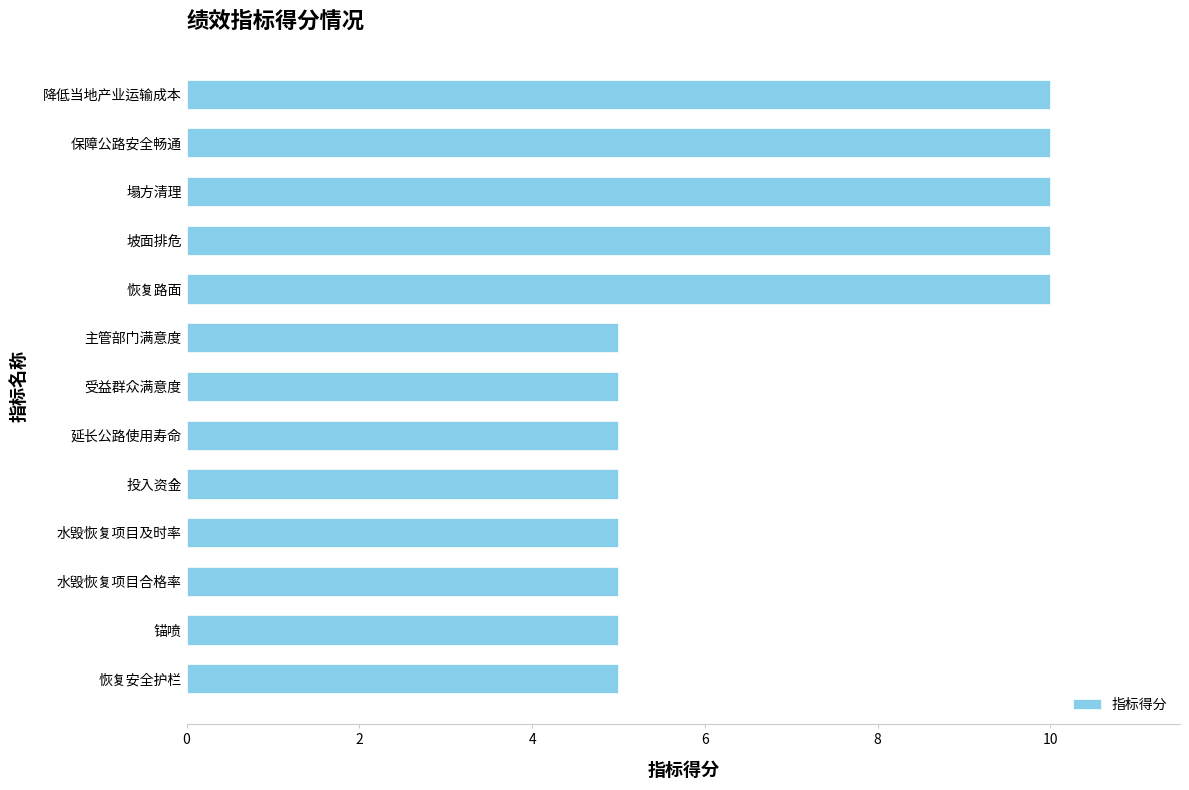

True or false: the data shows 10 at 降低当地产业运输成本.

True